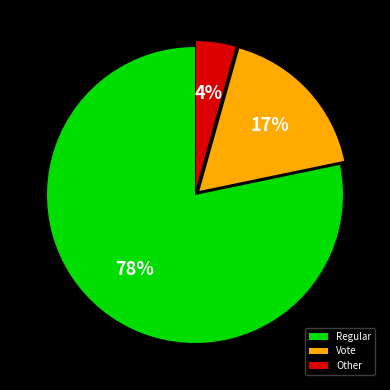

To the nearest percent, what is the average slice percentage?

33%